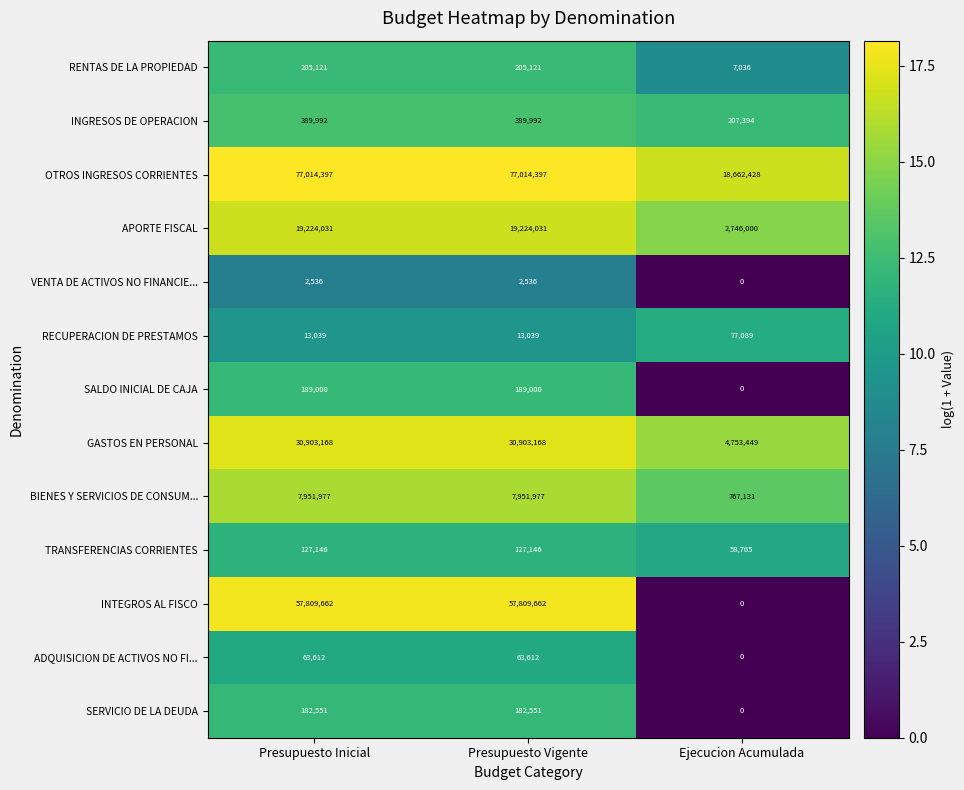

Which series has the largest range (max minus min)?

OTROS INGRESOS CORRIENTES